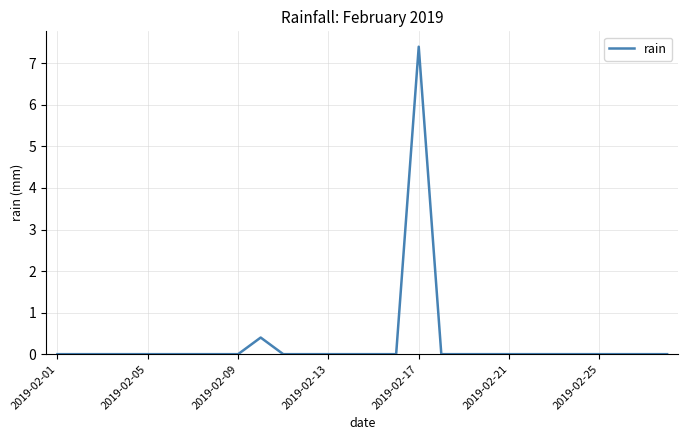

What is the greatest value displayed?

7.4